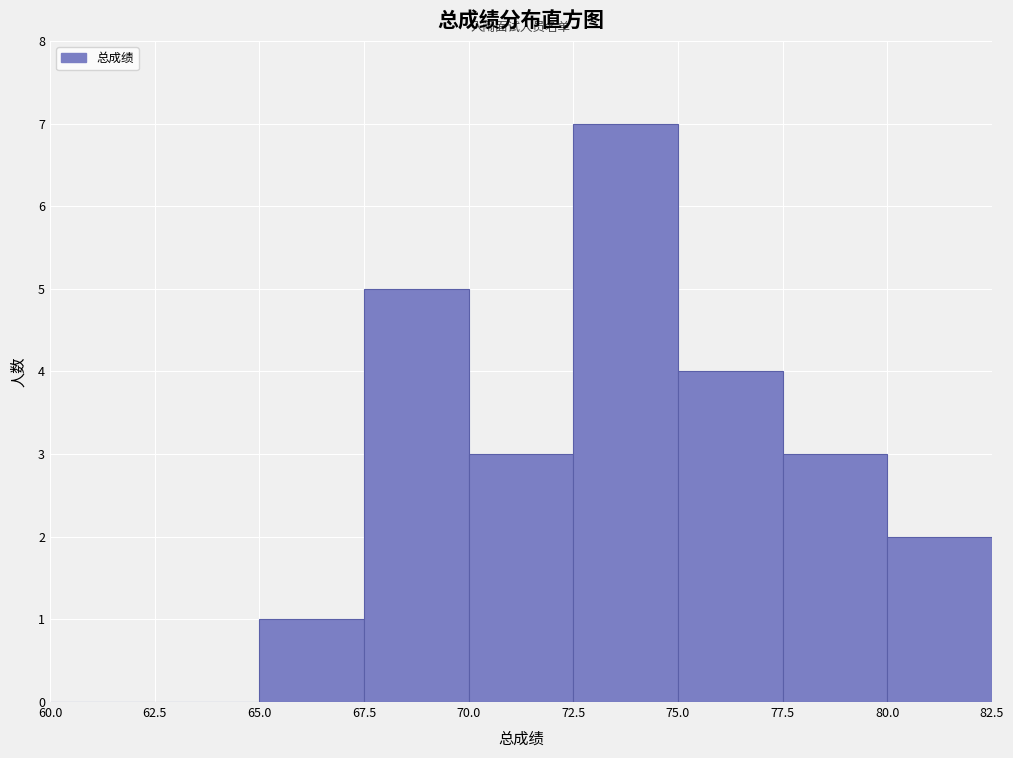

Reading left to right, transcribe this chart: for each bar, give the range it covers on the x-axis and its height. The values are not printed on the chart, so give them approximately, as read against the axis.

60.0 to 62.5: 0
62.5 to 65.0: 0
65.0 to 67.5: 1
67.5 to 70.0: 5
70.0 to 72.5: 3
72.5 to 75.0: 7
75.0 to 77.5: 4
77.5 to 80.0: 3
80.0 to 82.5: 2